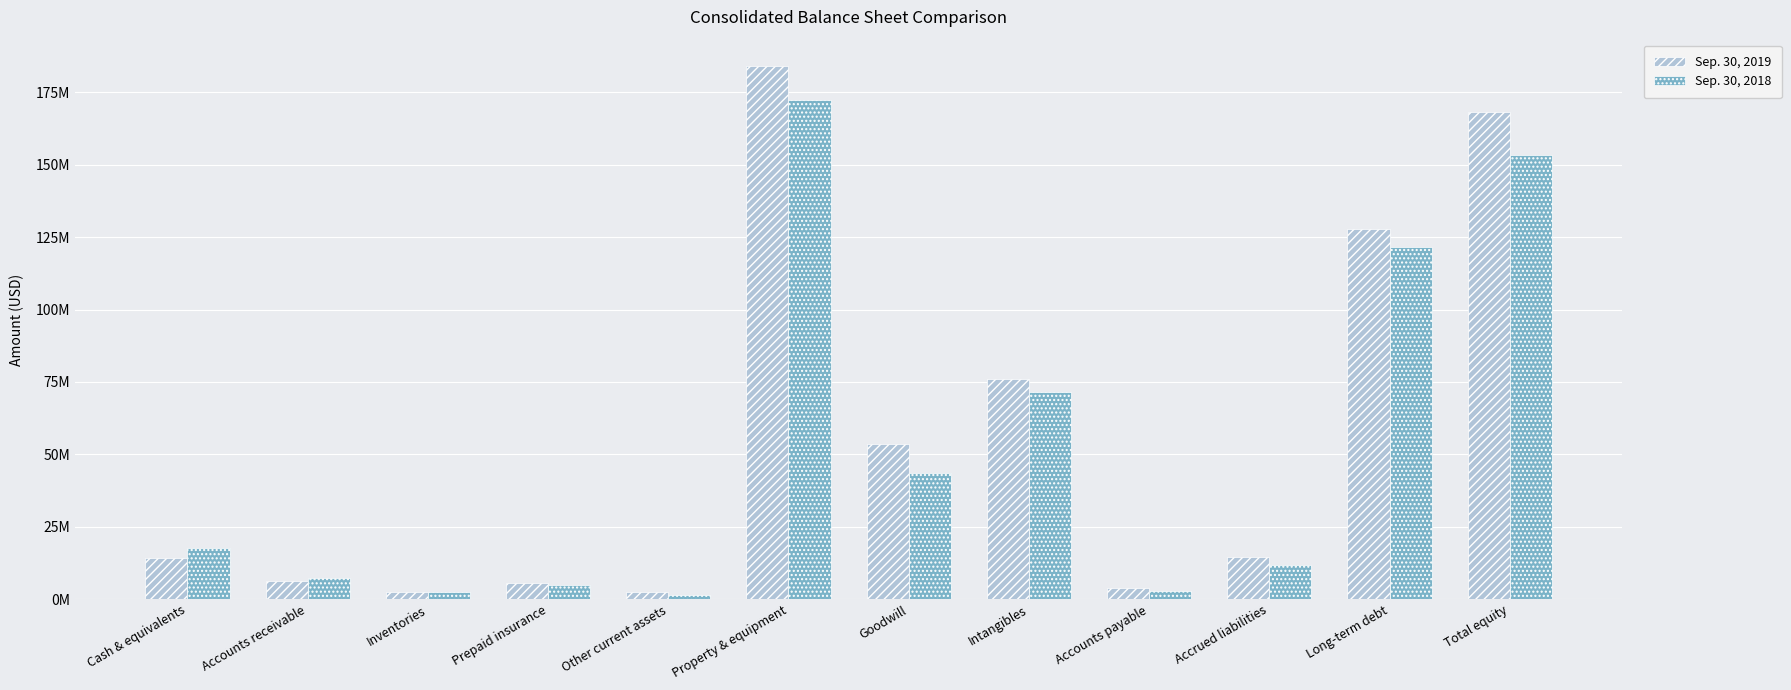

What is the spread (max minus min) of values at Inventories?

0.2